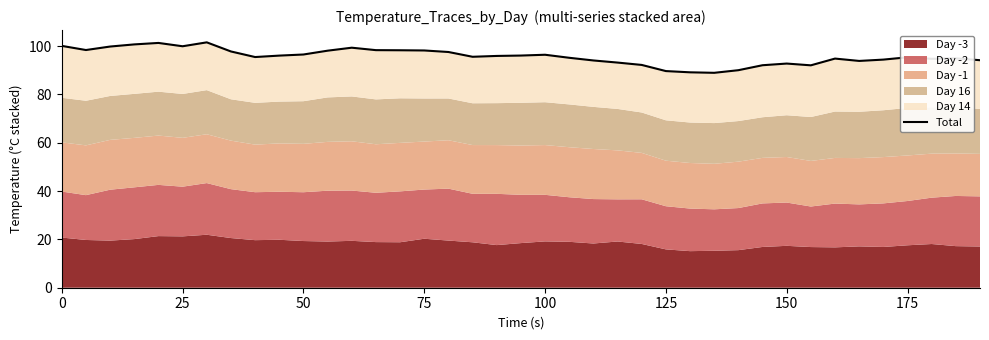

How many lines are shown in the chart?

1